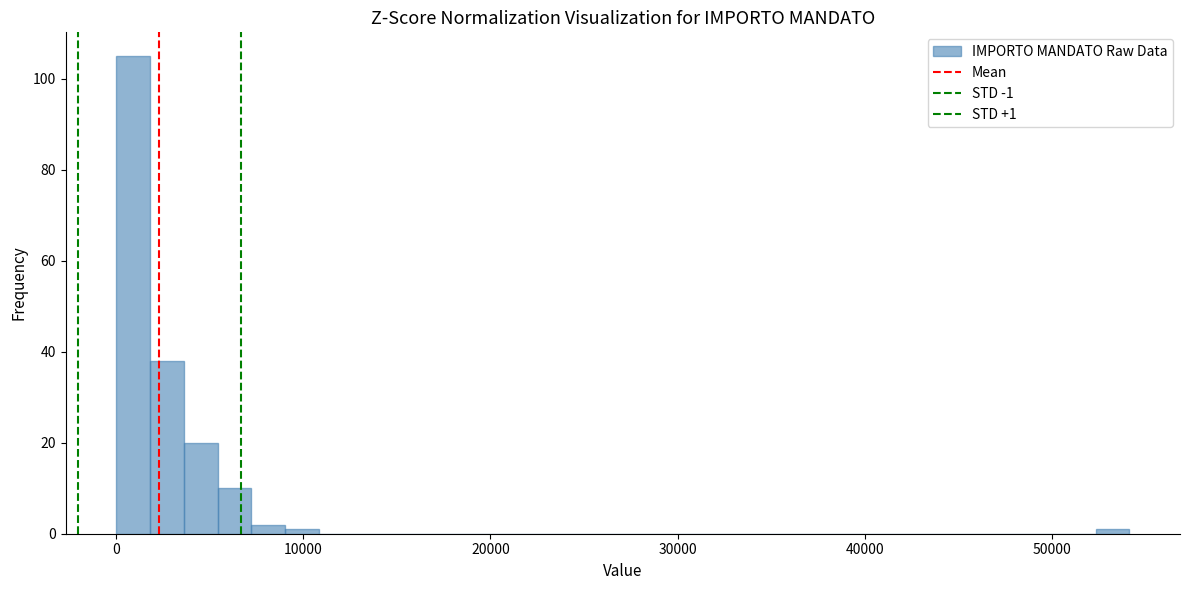

Around what value on the x-axis is the tallest bar? Give the approximate position of its centre, as read against the axis.

1000